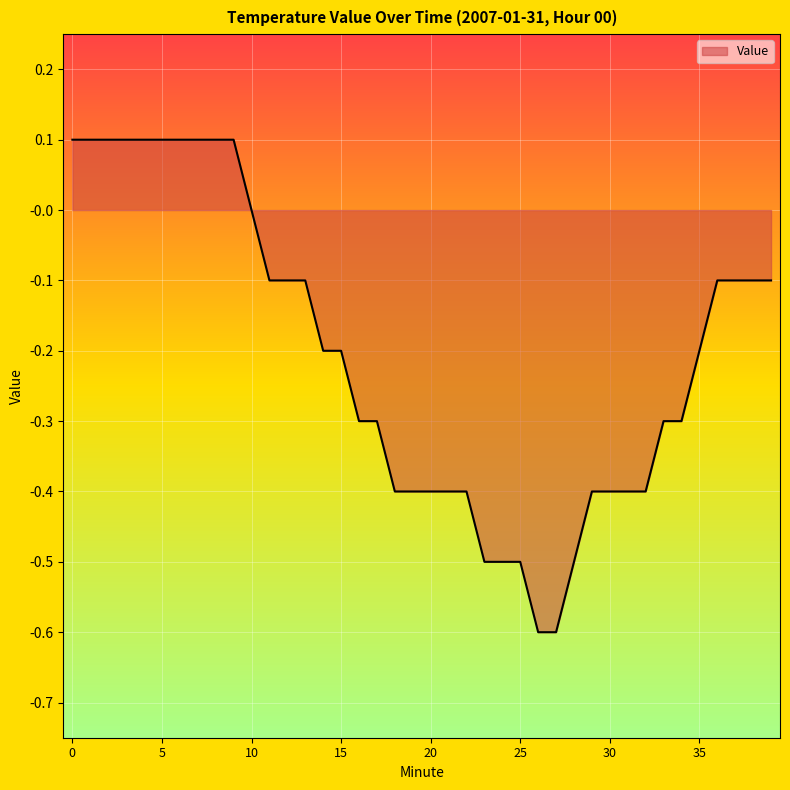

What is the smallest value displayed?

-0.6